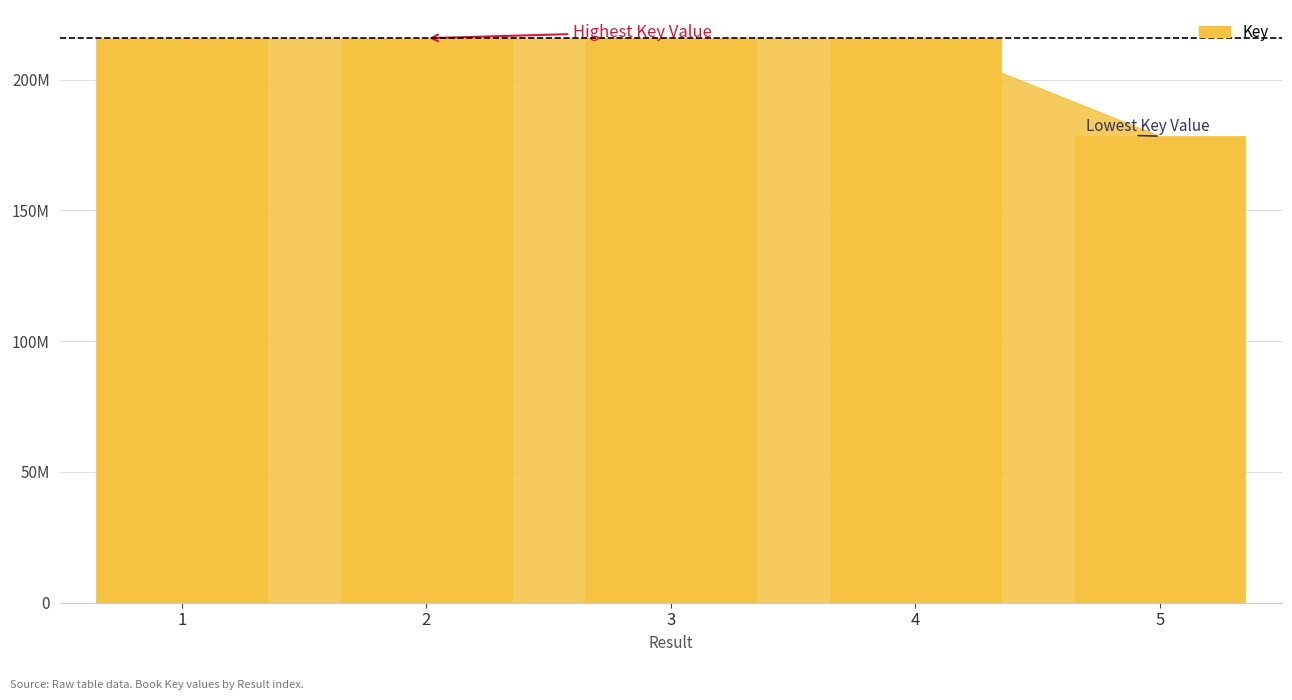

What is the change in value from 4 to 5?

-37450848